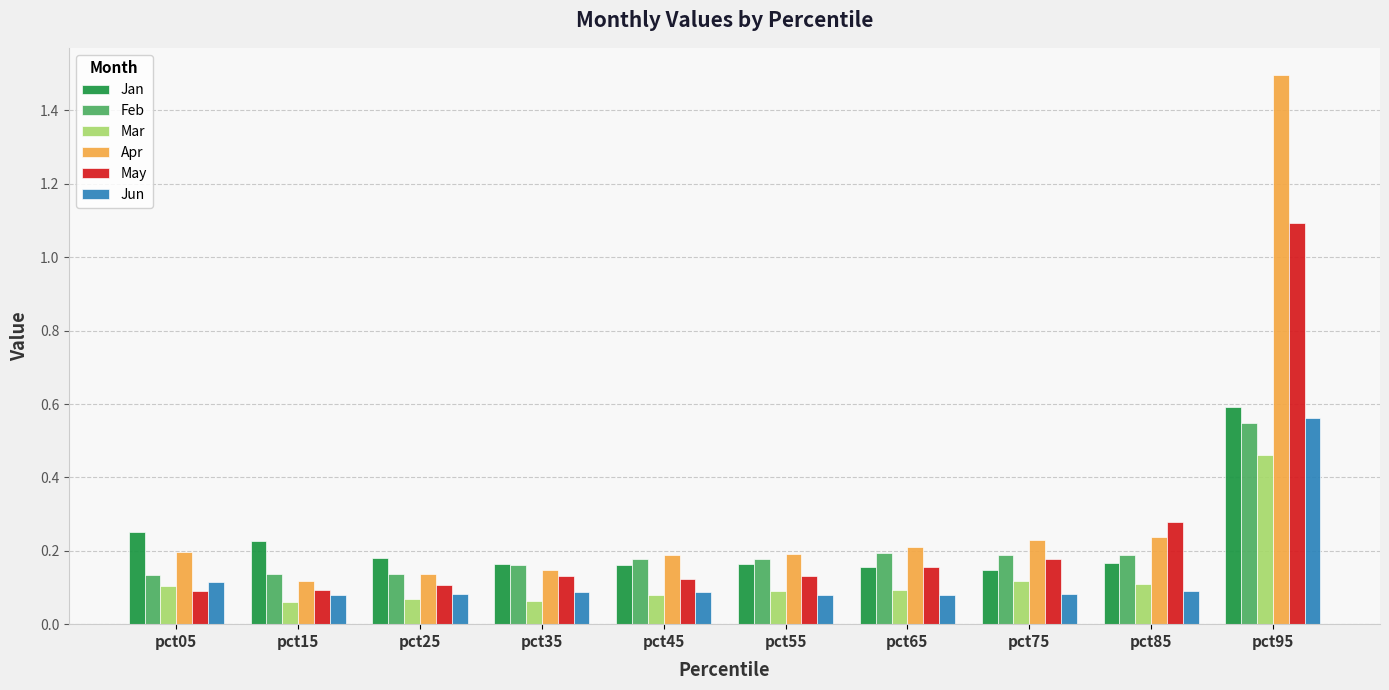

What is the greatest value displayed?

1.5